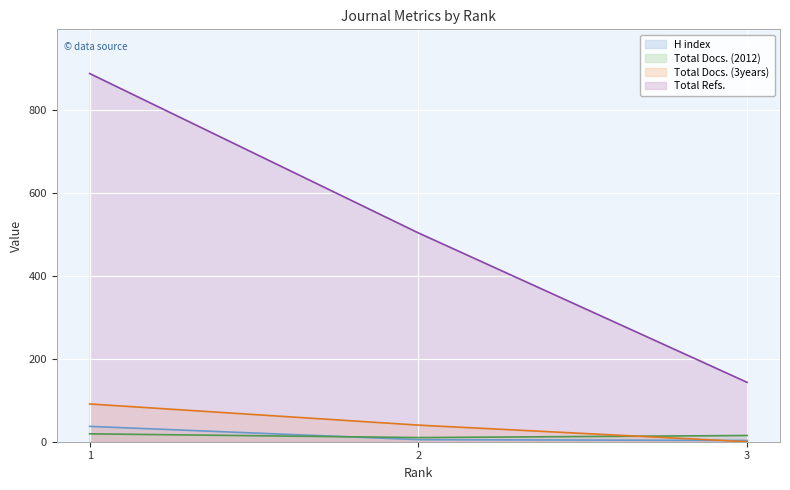

At which label does Total Docs. (2012) first exceed 15?

1